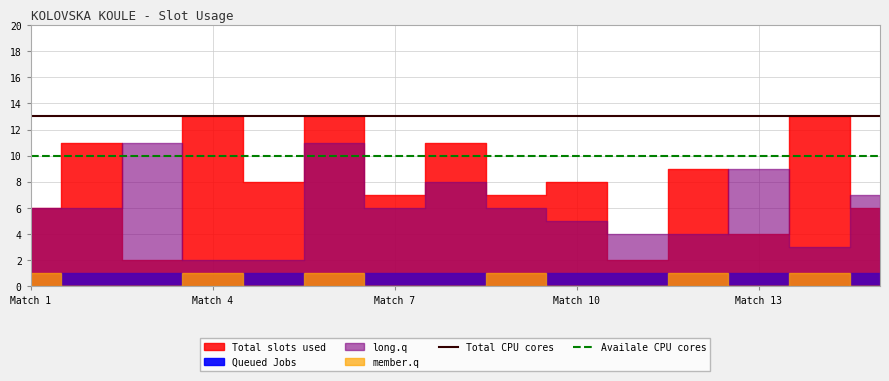

Is it true that Total CPU cores equals 13 at Match 10?

True